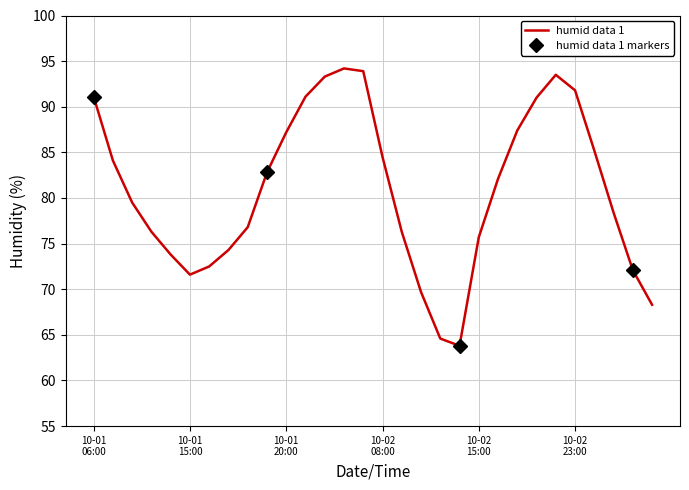

Which has a higher value, 2020-10-01 18:00 or 2020-10-02 00:00?

2020-10-02 00:00